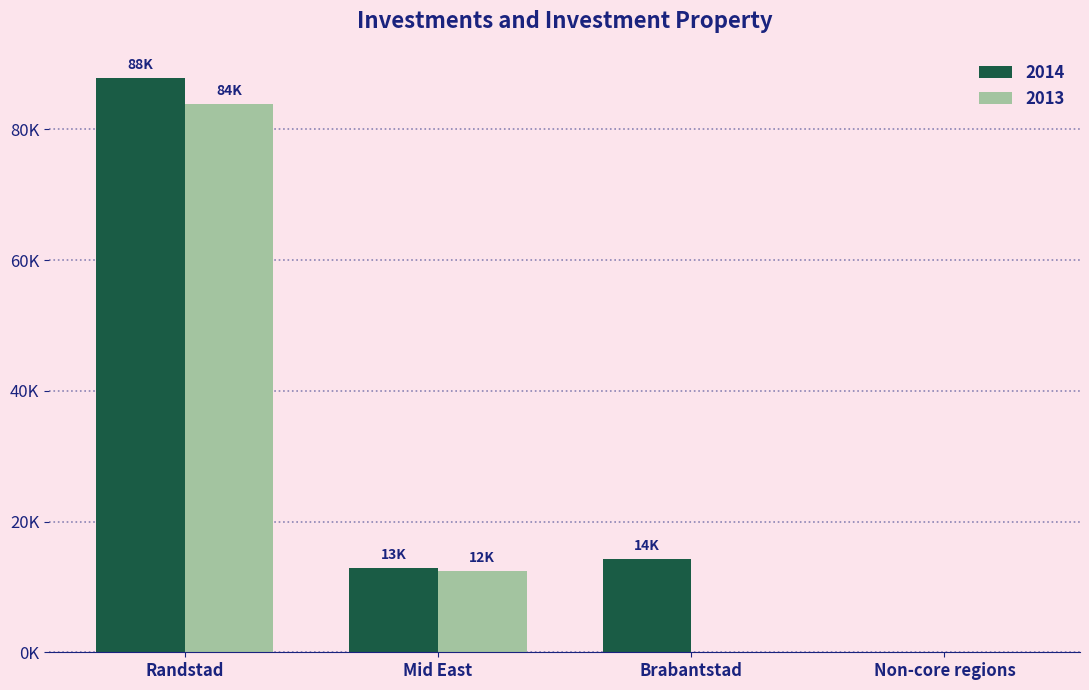

The 2013 series shows 0.0 at Brabantstad. True or false?

True